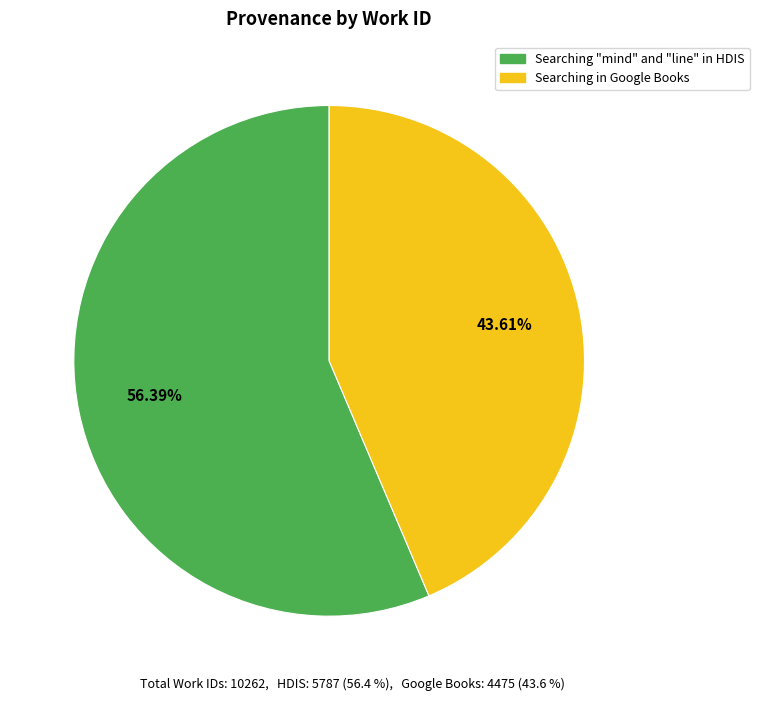

Rank the categories by value from lowest to highest.

Searching in Google Books, Searching "mind" and "line" in HDIS